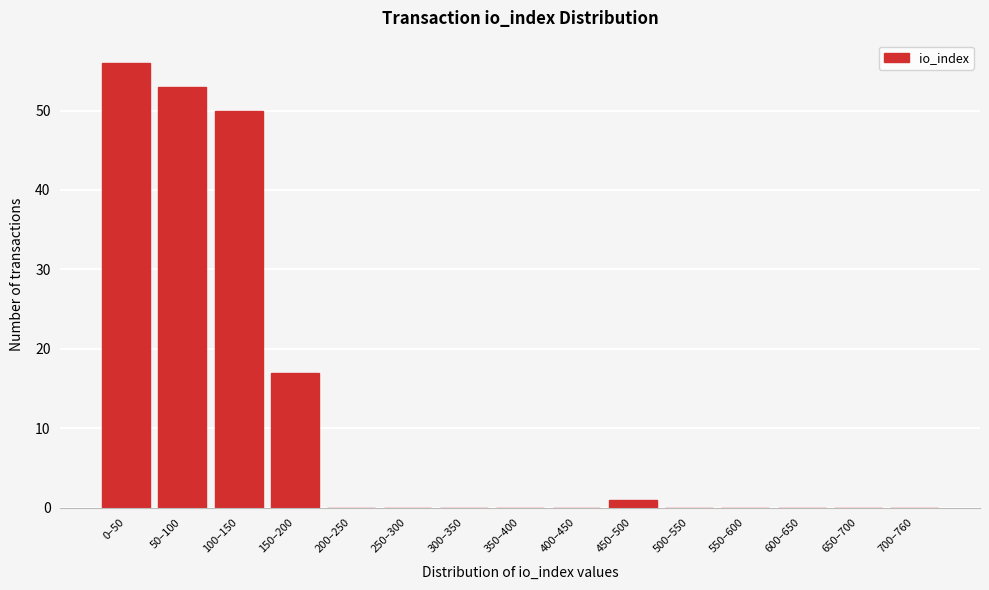

Reading right to left, what are all the values shown in this chart?

700–760=0	650–700=0	600–650=0	550–600=0	500–550=0	450–500=1	400–450=0	350–400=0	300–350=0	250–300=0	200–250=0	150–200=17	100–150=50	50–100=53	0–50=56